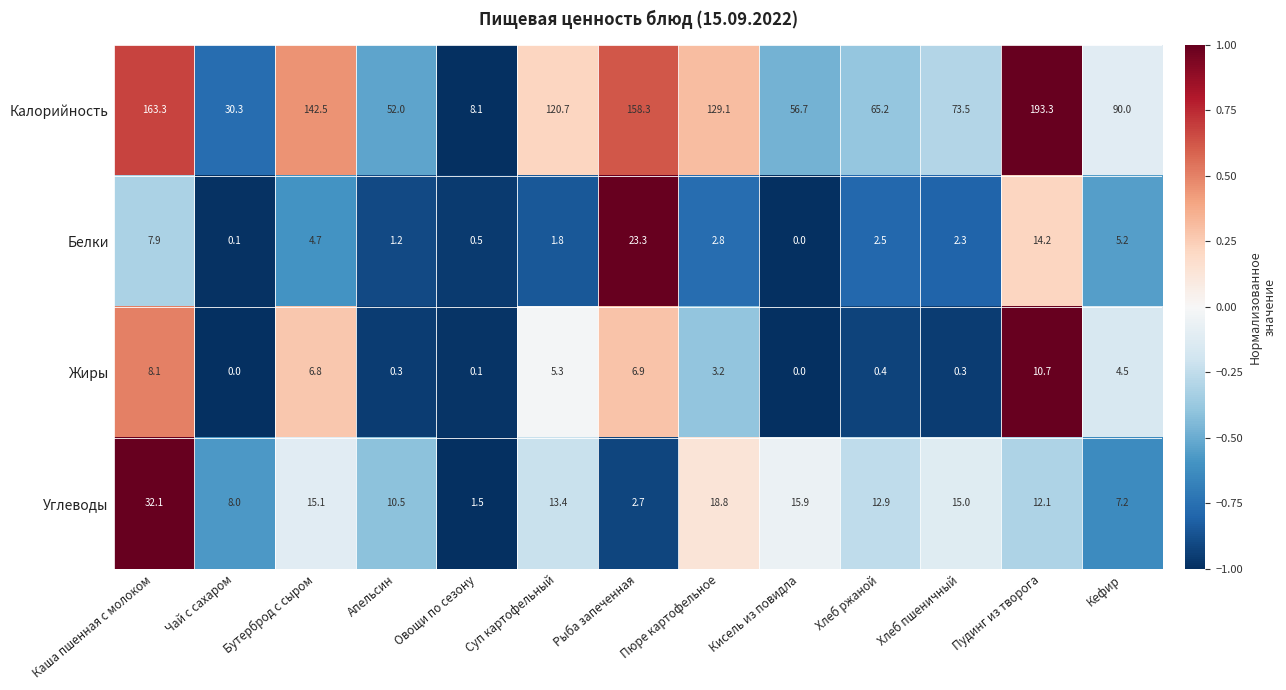

What is the spread (max minus min) of values at Кисель из повидла?

56.7